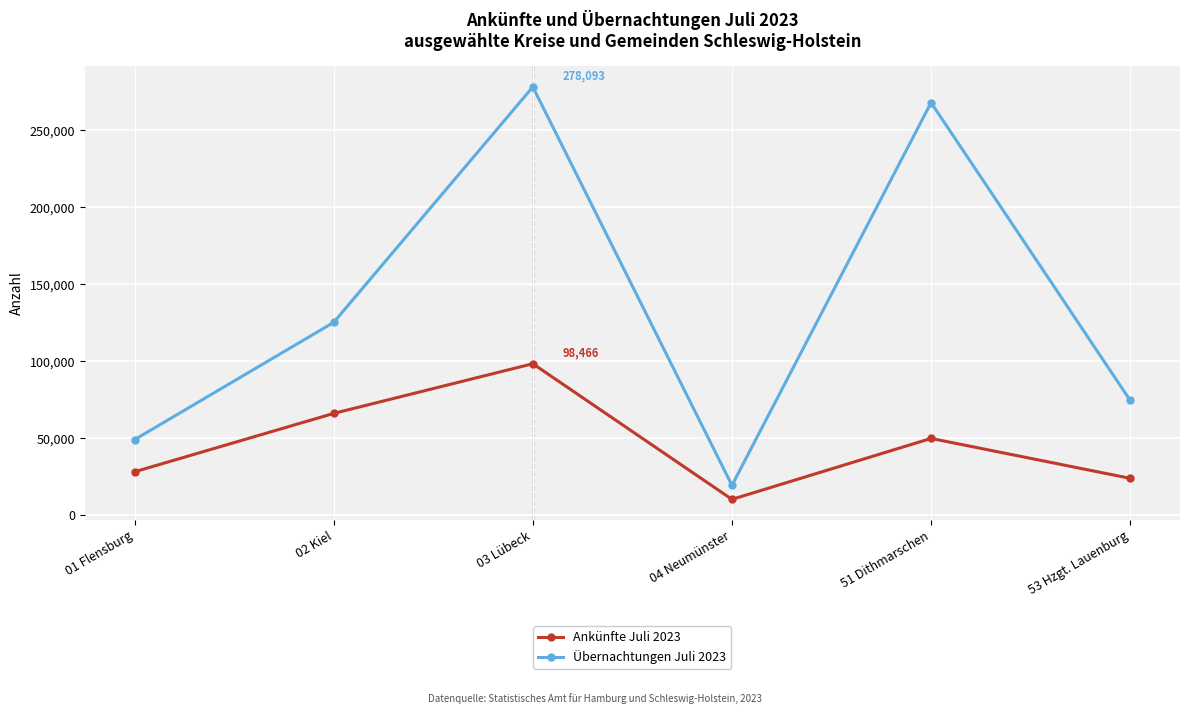

How many lines are shown in the chart?

2